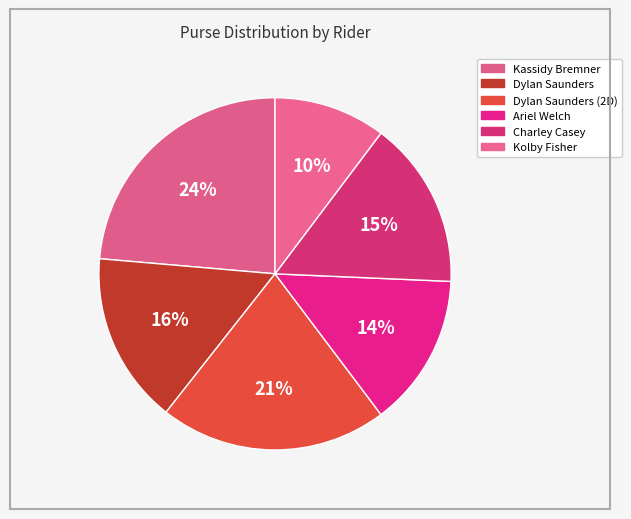

Combined, do Charley Casey and Ariel Welch account for over 50%?

No